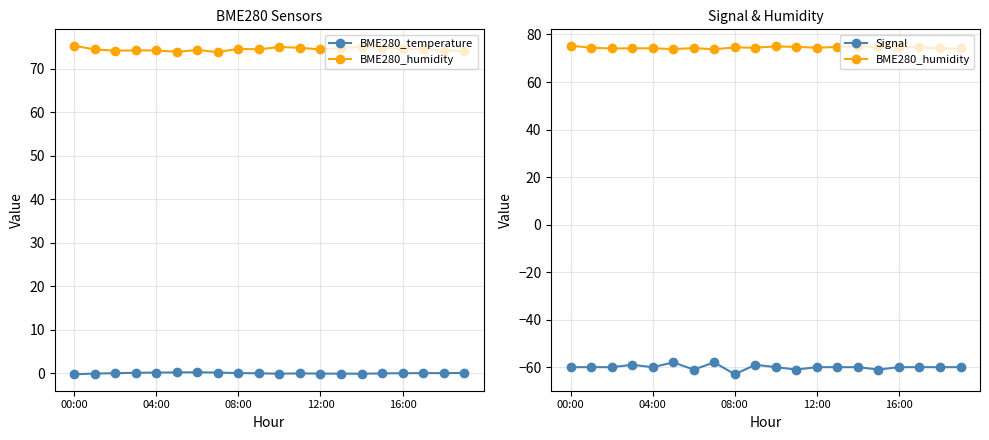

Read the BME280_humidity value at 12:00.

74.2